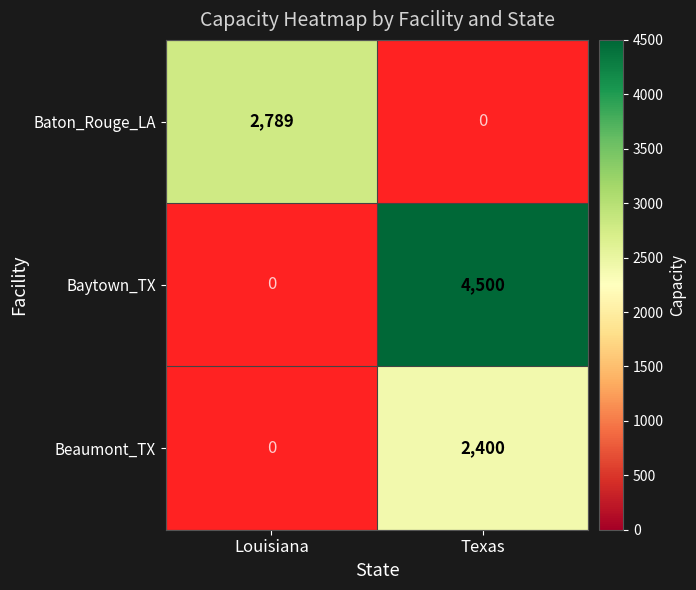

Between Louisiana and Texas, which is larger?

Texas